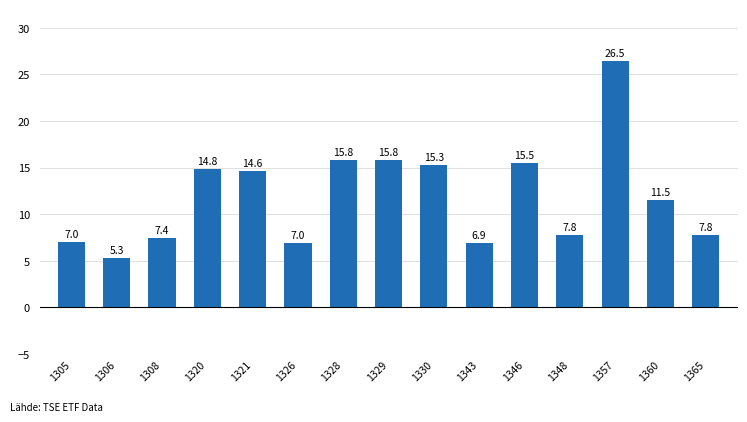

Are the bars horizontal?

No